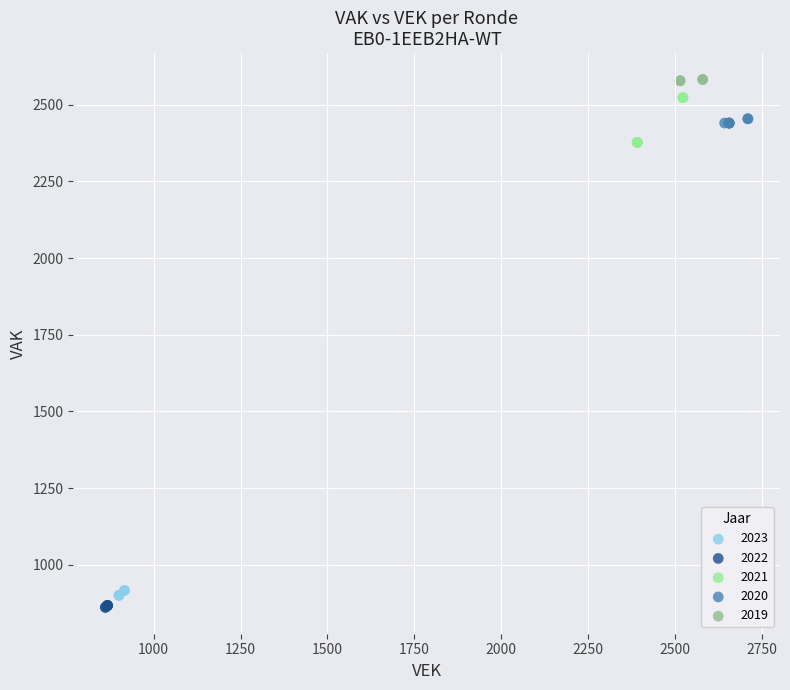

Which series reaches the maximum Y coordinate?

2019